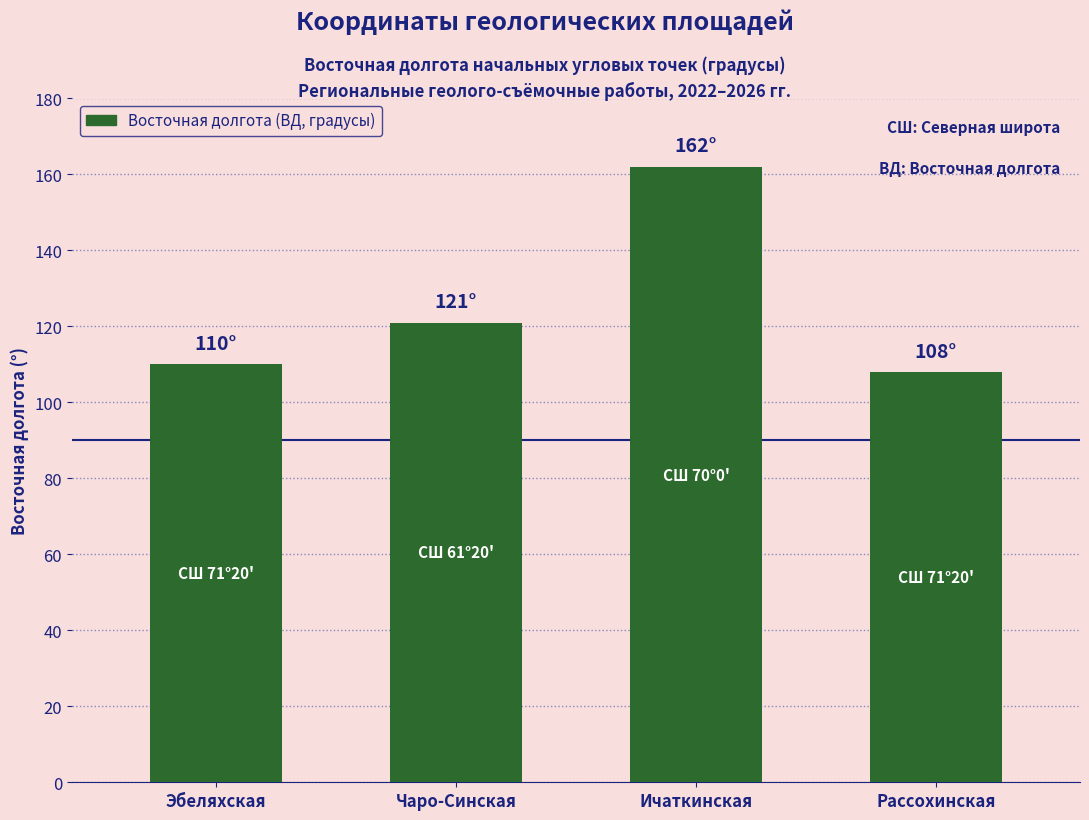

What is the label of the 4th bar from the left?

Рассохинская